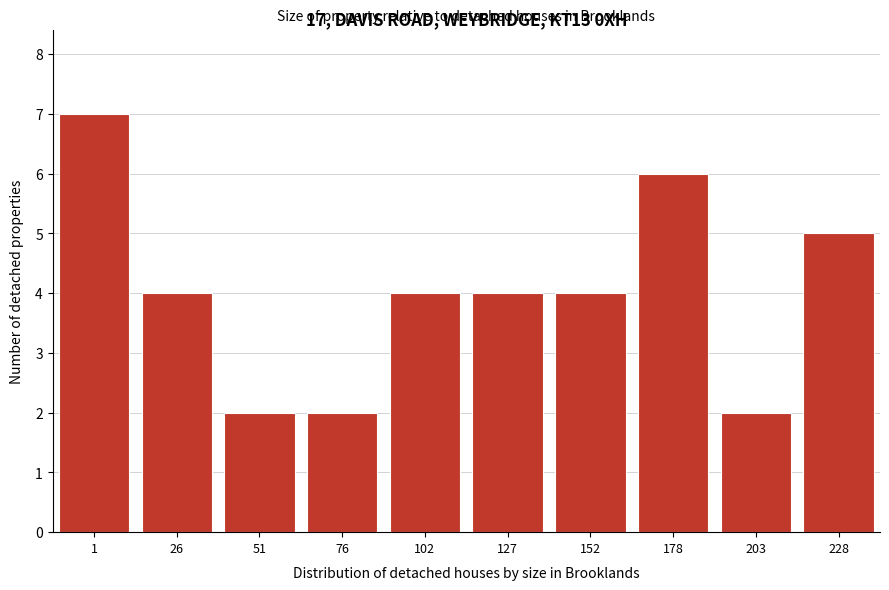

Reading left to right, extract all data points from this chart.

1=7	26=4	51=2	76=2	102=4	127=4	152=4	178=6	203=2	228=5